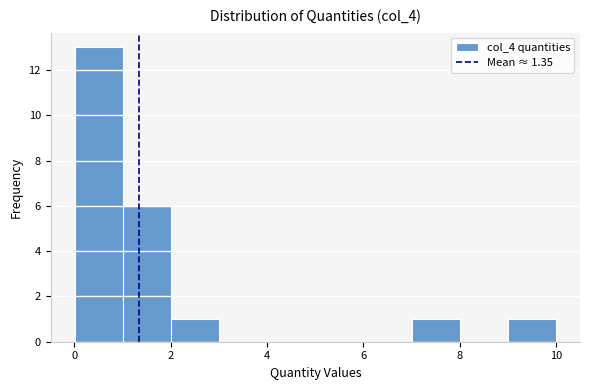

Reading left to right, list every bar in this chart as the range it spans on the x-axis followed by its height. Neither the bar edges nor the heights are printed on the chart, so give them approximately, as read against the axes.

0 to 1: 13
1 to 2: 6
2 to 3: 1
3 to 4: 0
4 to 5: 0
5 to 6: 0
6 to 7: 0
7 to 8: 1
8 to 9: 0
9 to 10: 1